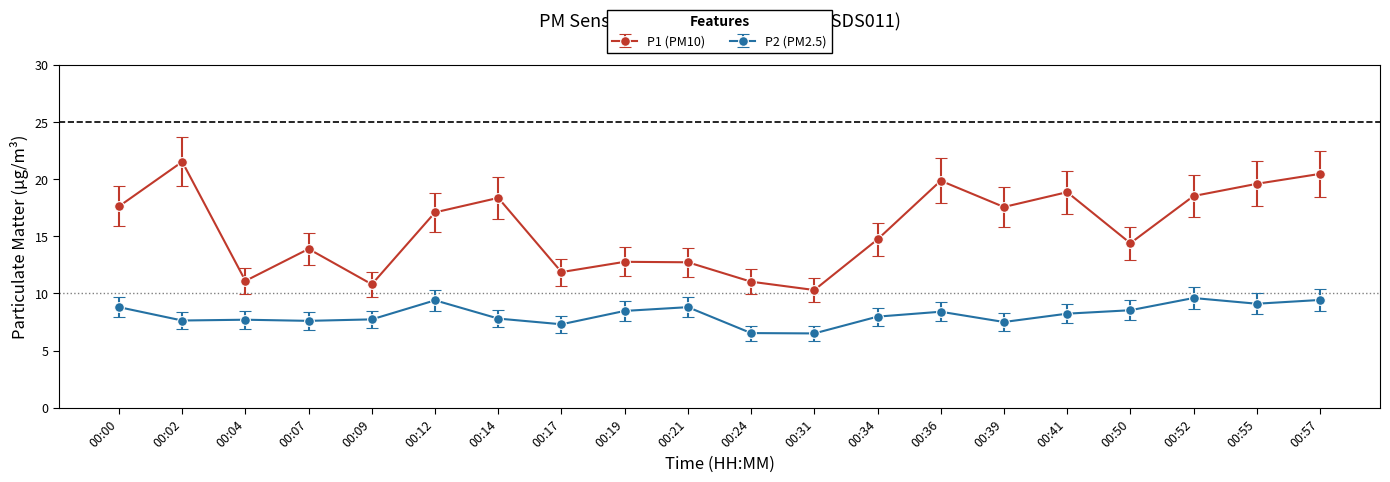

True or false: P1 (PM10) and P2 (PM2.5) cross at least once.

False